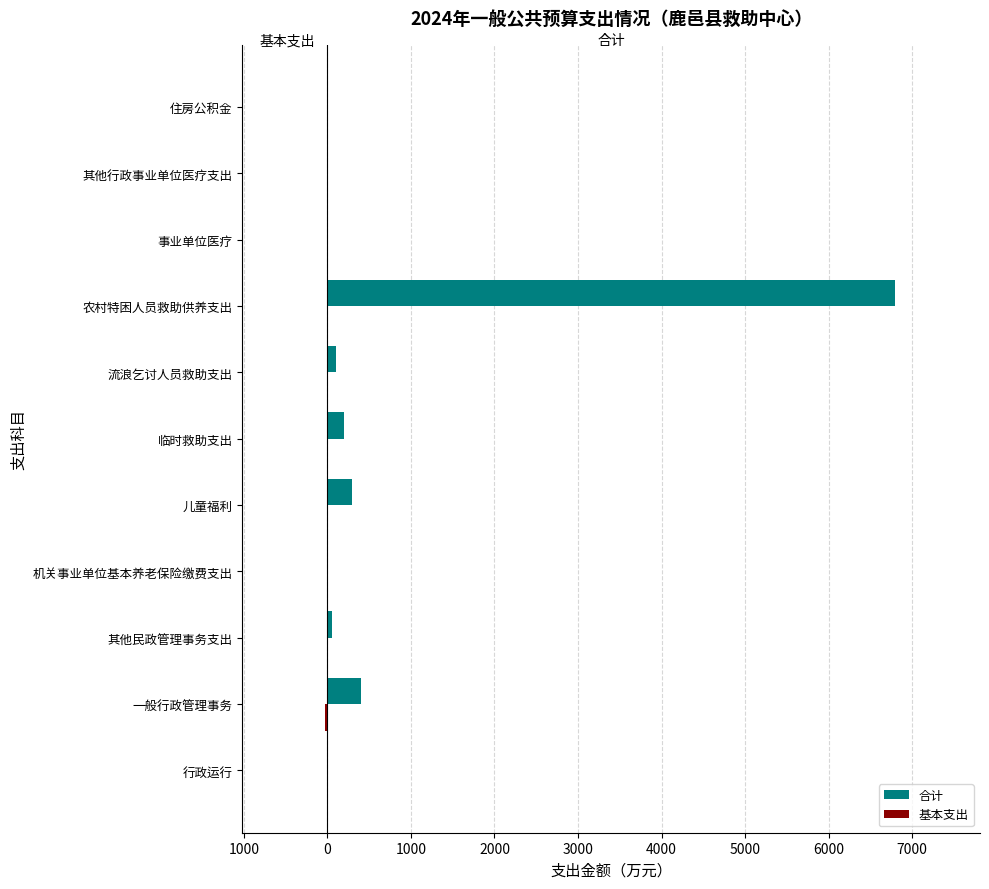

What are all the series names shown in the legend?

合计, 基本支出